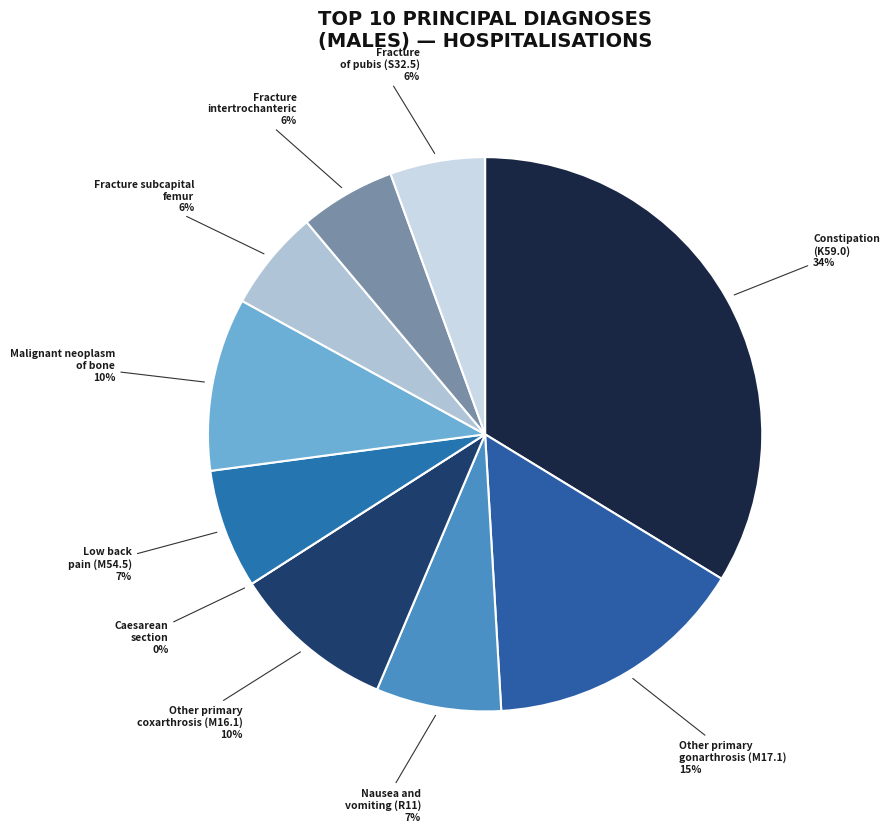

Do Fracture of subcapital section of femur and Secondary malignant neoplasm of bone together represent more than half of the pie?

No